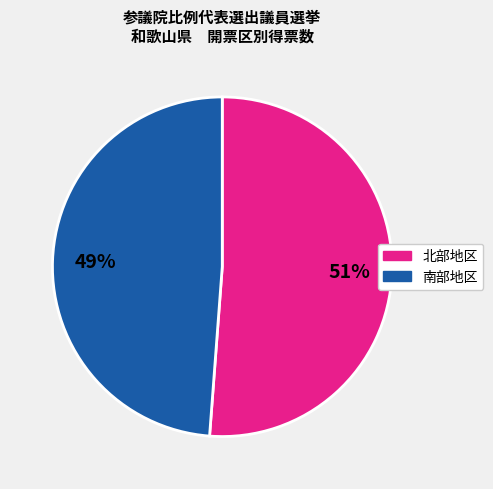

Rank the categories by value from lowest to highest.

南部地区, 北部地区